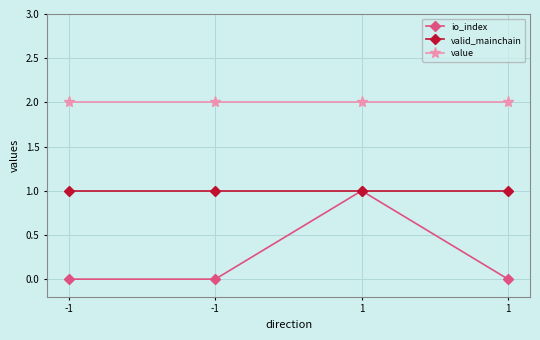

The value series shows 2.8 at -1. True or false?

False